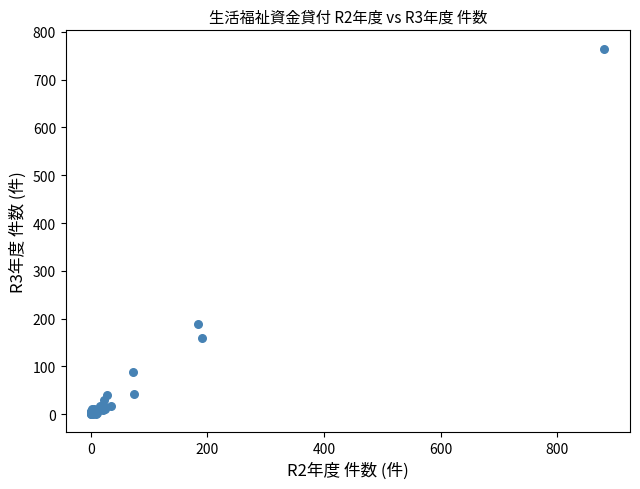

What Y value in the scatter plot is closest to 382?

189